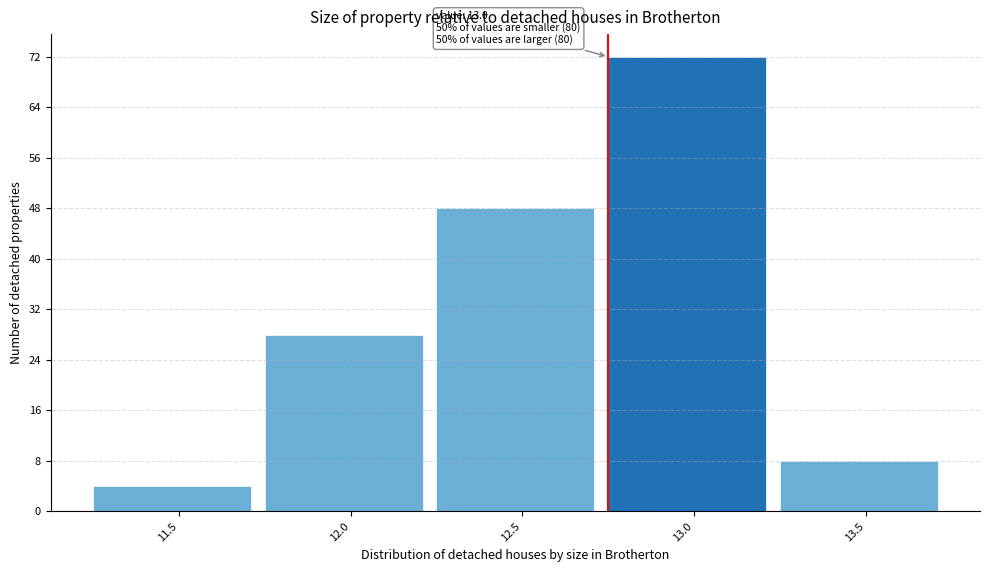

Reading right to left, list all the values displayed in this chart.

13.5=8	13.0=72	12.5=48	12.0=28	11.5=4